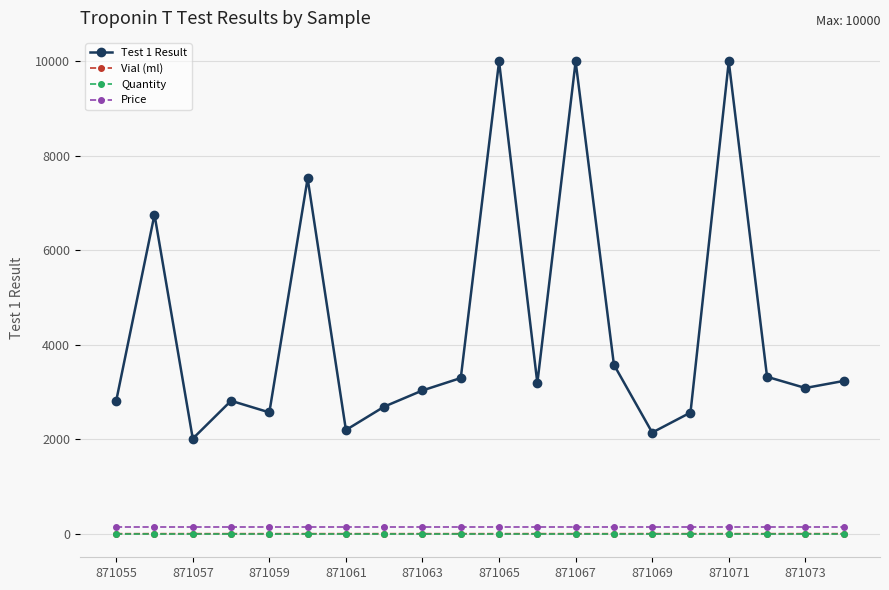

True or false: Test 1 Result has more than 1 points higher than both neighbors.

True